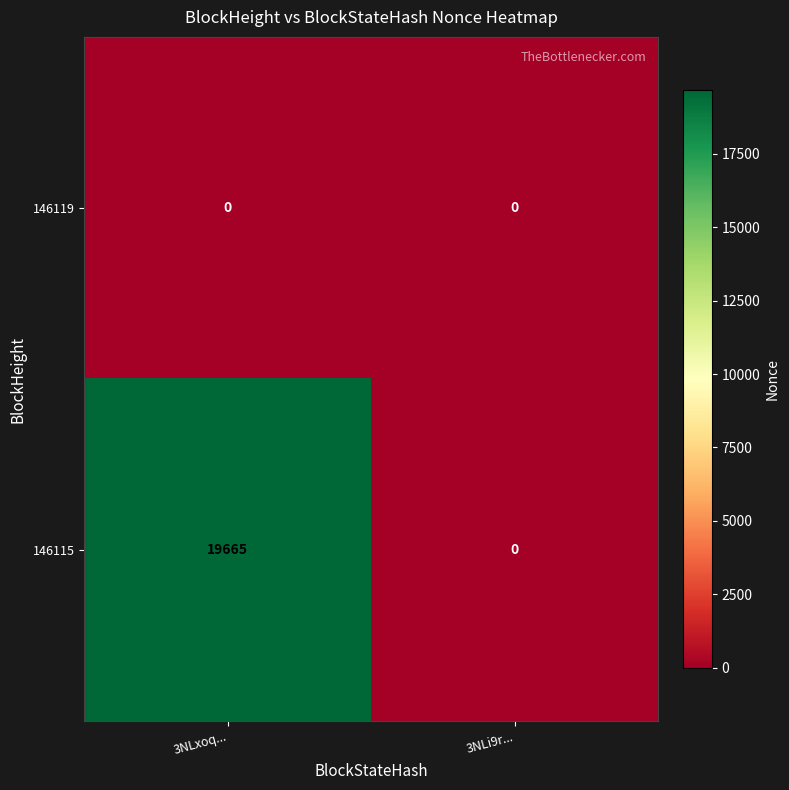

Where is 146115 nearest to the value 9832?

3NLi9r...